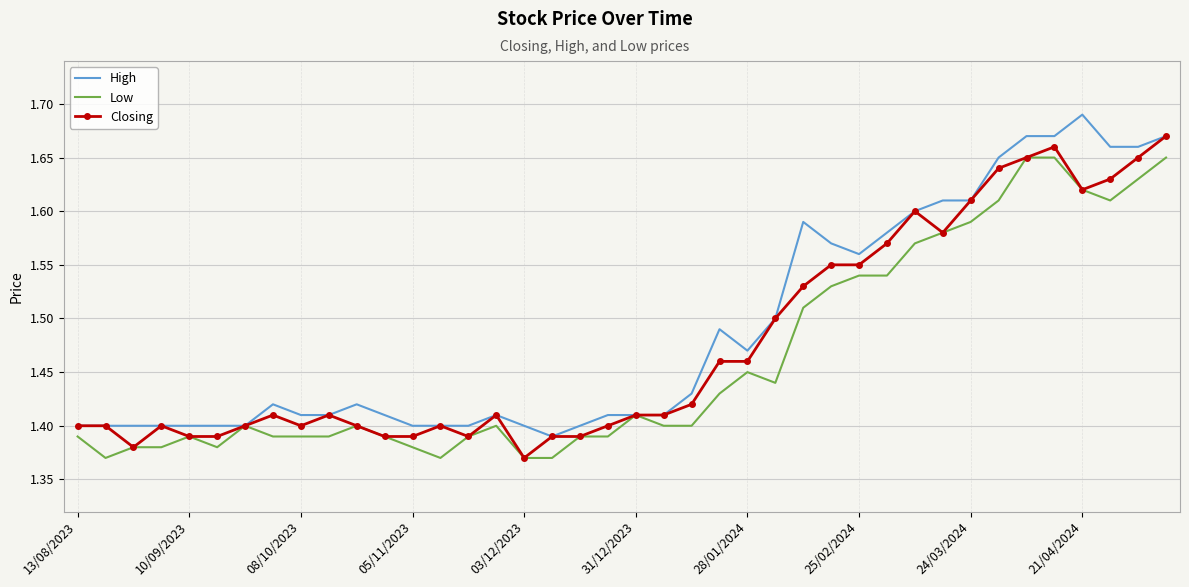

Rank the series by their maximum value, from highest to lowest.

High, Closing, Low